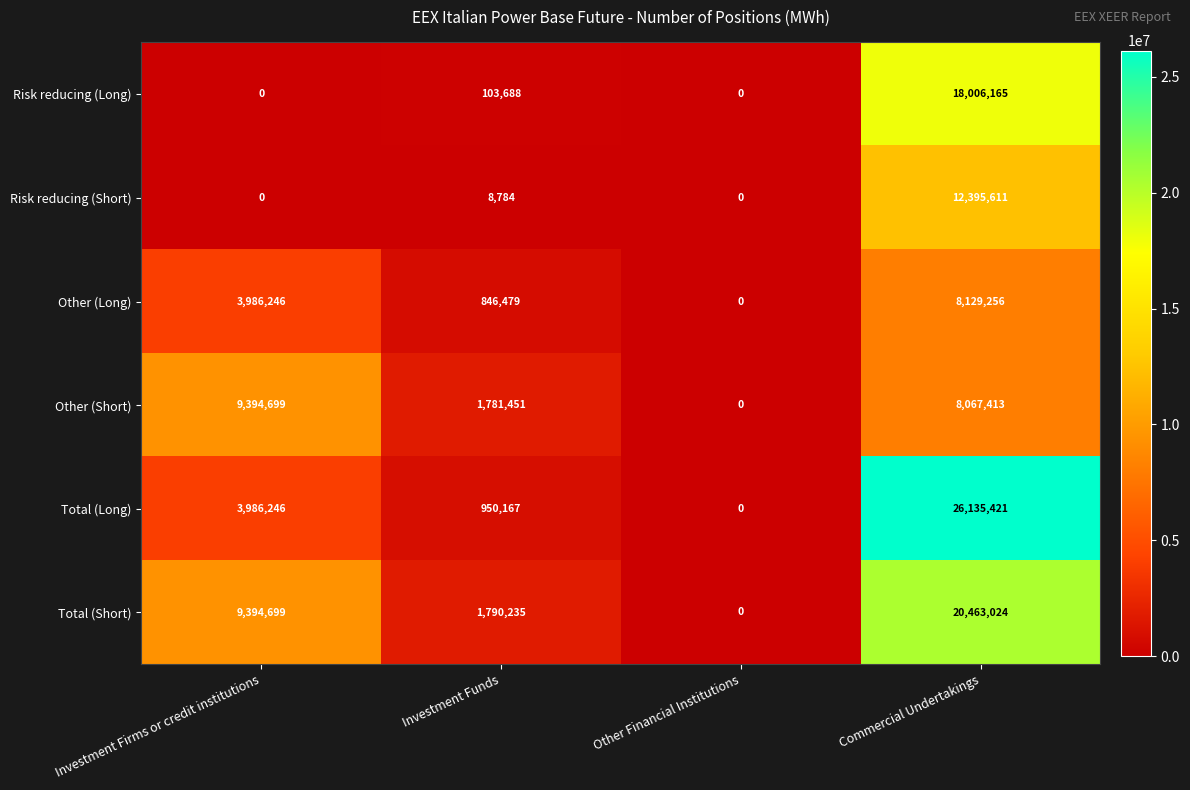

What is the difference between the maximum and second lowest values in the Other (Short) series?

7613248